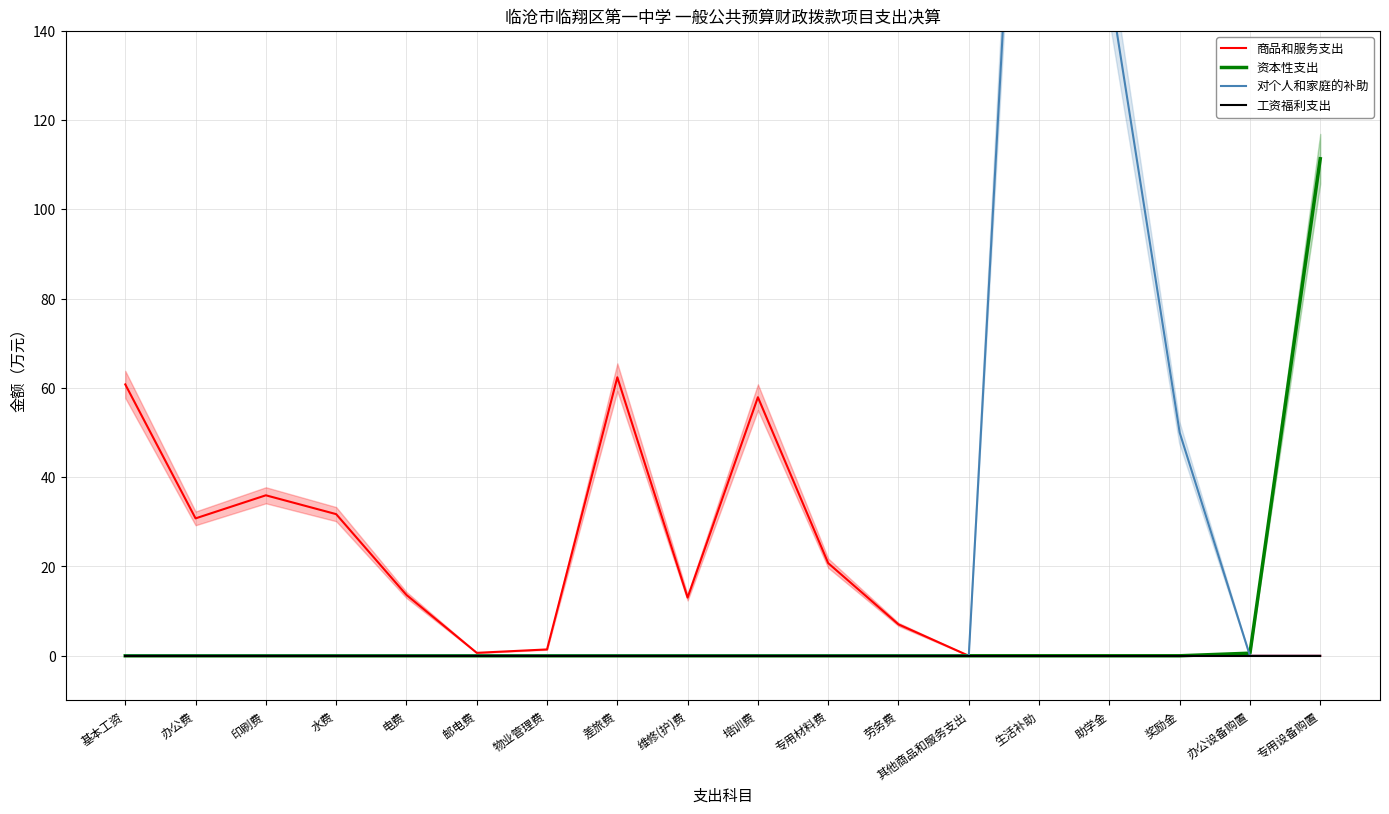

True or false: 商品和服务支出 has a value of 57.9 at 培训费.

True